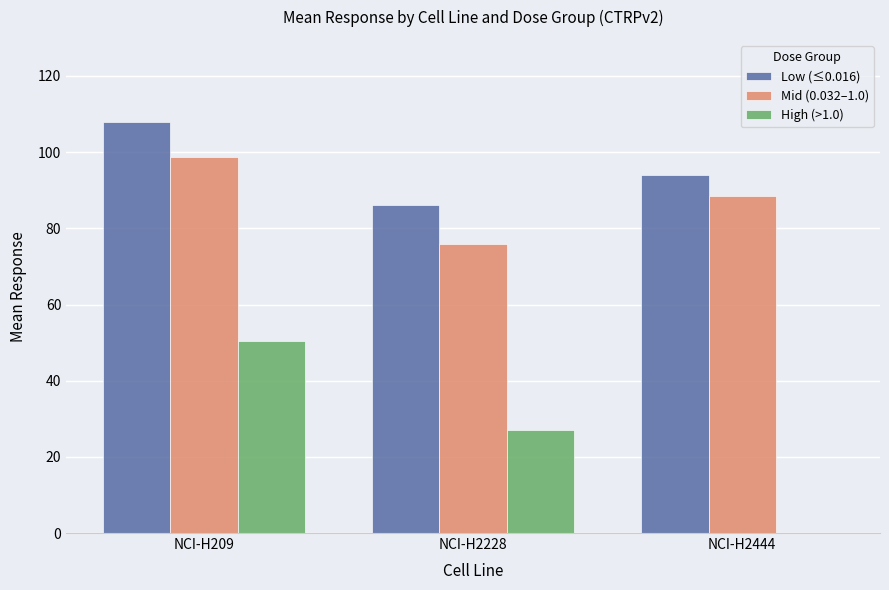

True or false: Low (≤0.016) has a value of 45.1 at NCI-H2444.

False